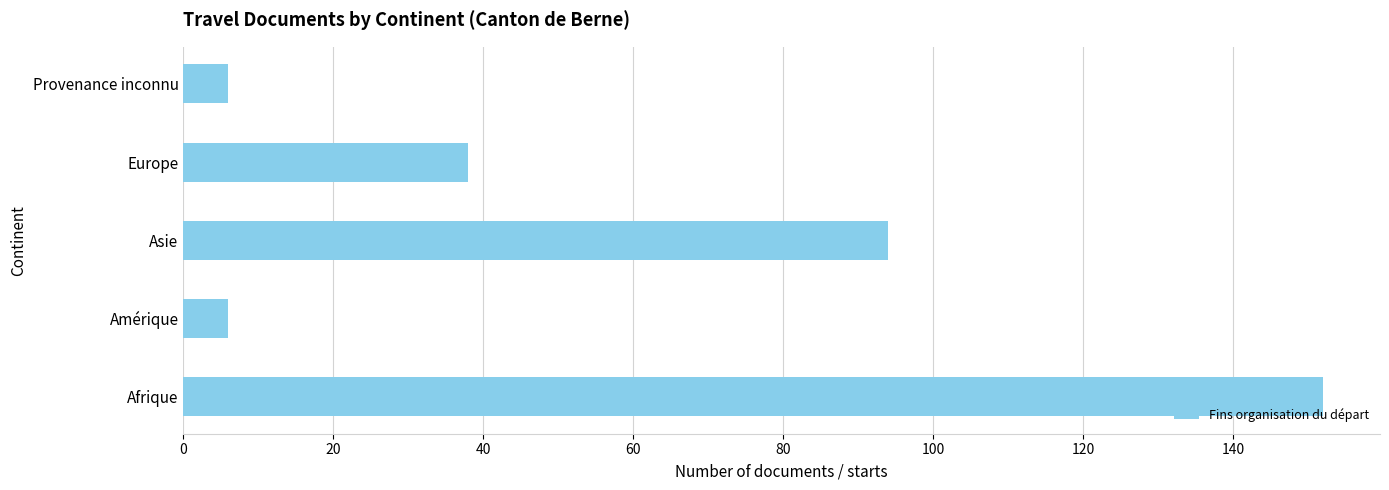

What is the difference between the second highest and minimum values?

88